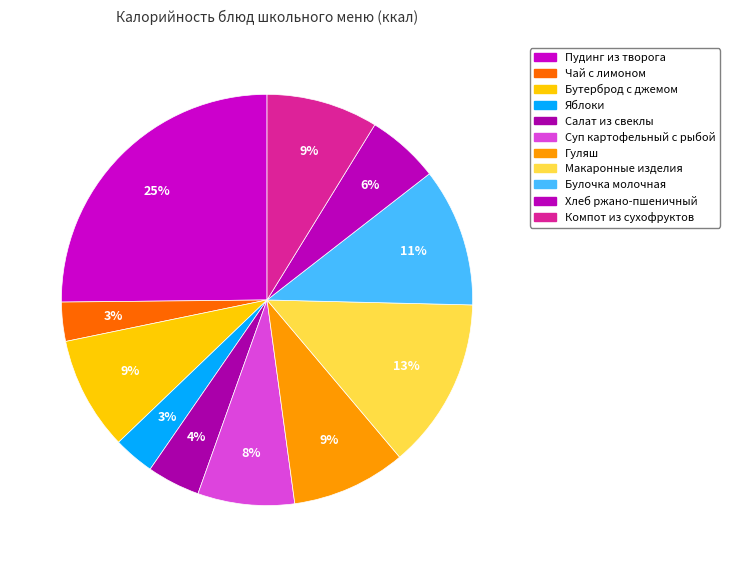

Does any single category account for the majority?

No